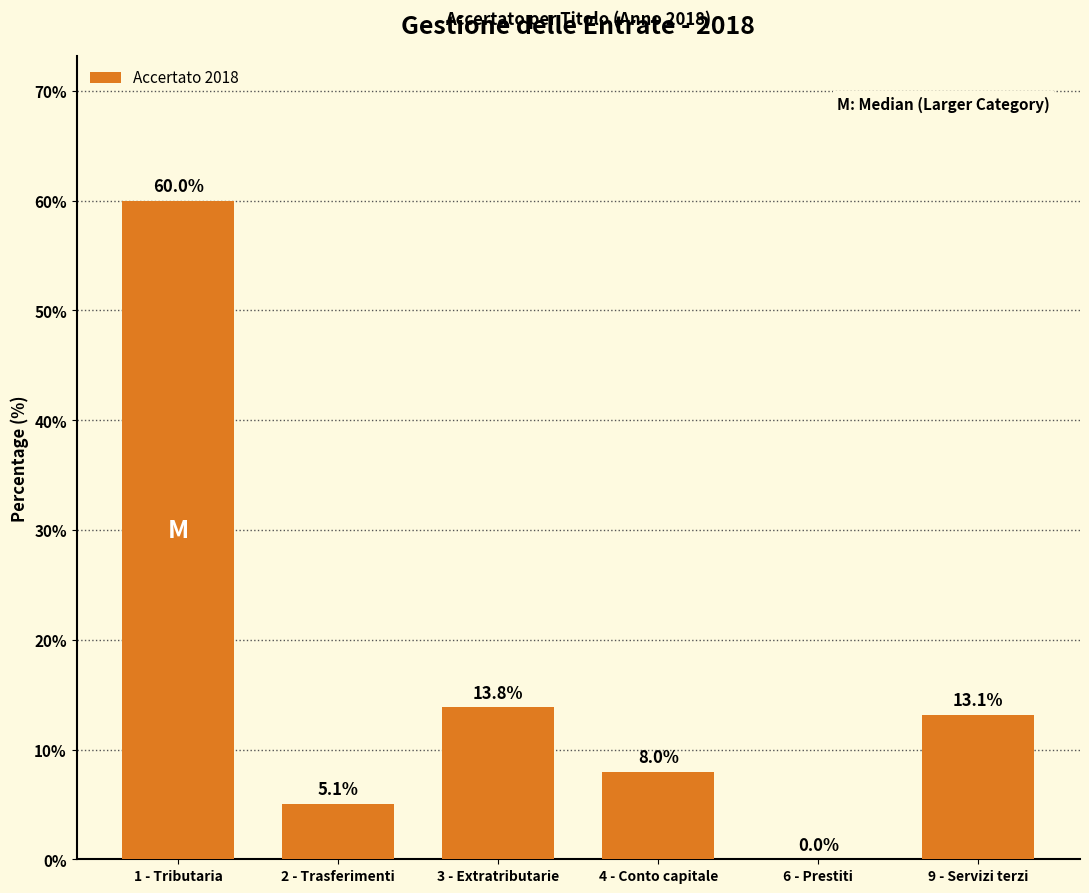

Reading left to right, list all the values displayed in this chart.

1 - Tributaria=60.0	2 - Trasferimenti=5.1	3 - Extratributarie=13.8	4 - Conto capitale=8.0	6 - Prestiti=0.0	9 - Servizi terzi=13.1